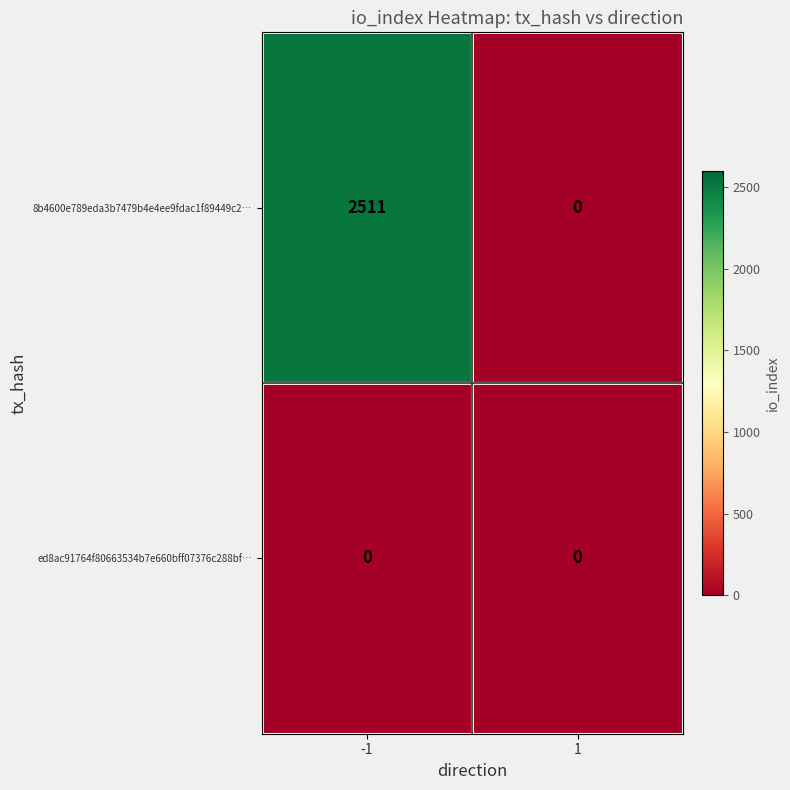

Rank the series by their maximum value, from highest to lowest.

8b4600e789eda3b7479b4e4ee9fdac1f89449c2…, ed8ac91764f80663534b7e660bff07376c288bf…